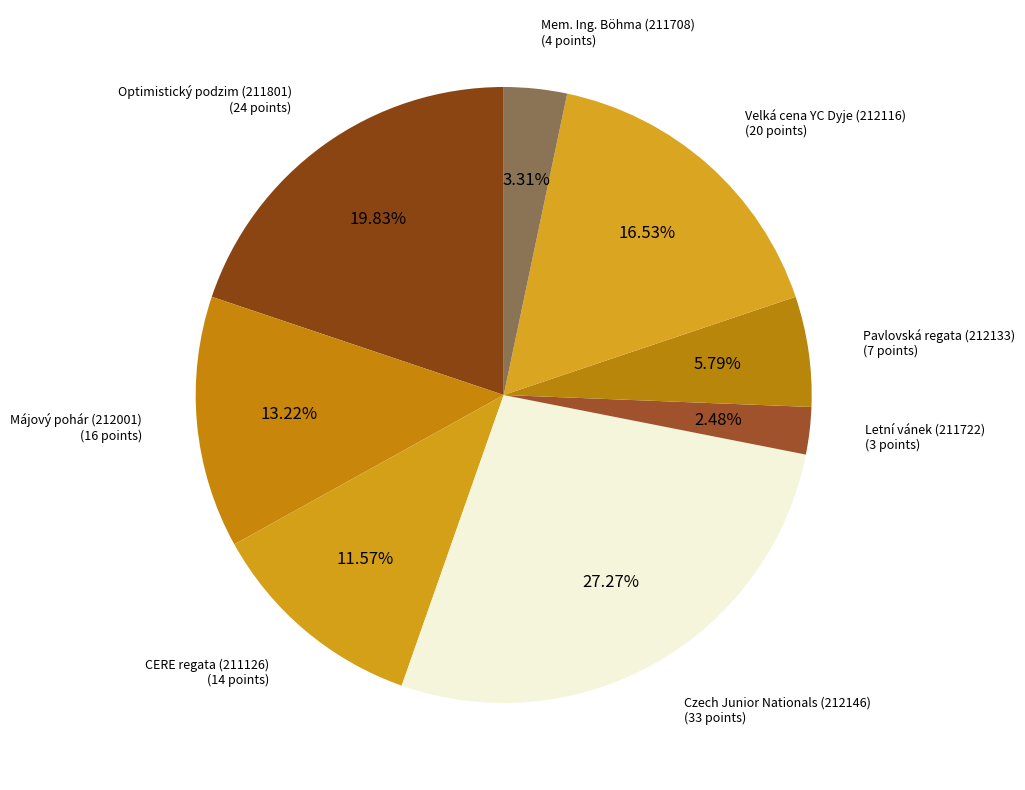

To the nearest percent, what is the average slice percentage?

12%